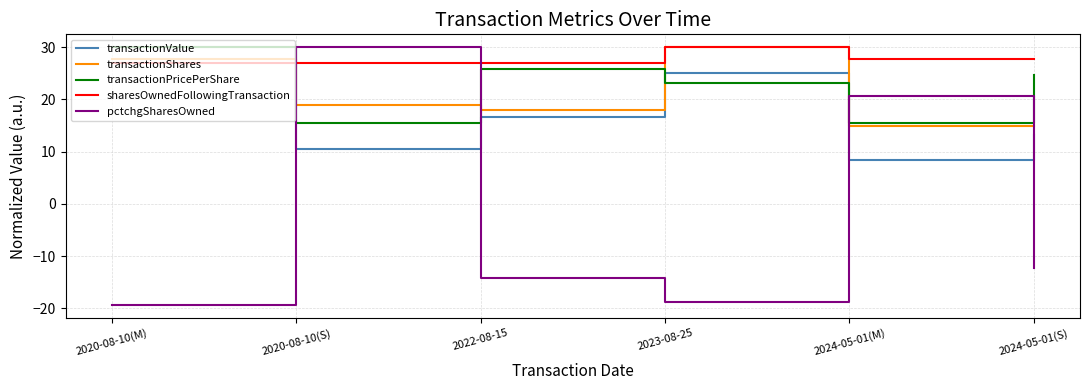

How many lines are shown in the chart?

5